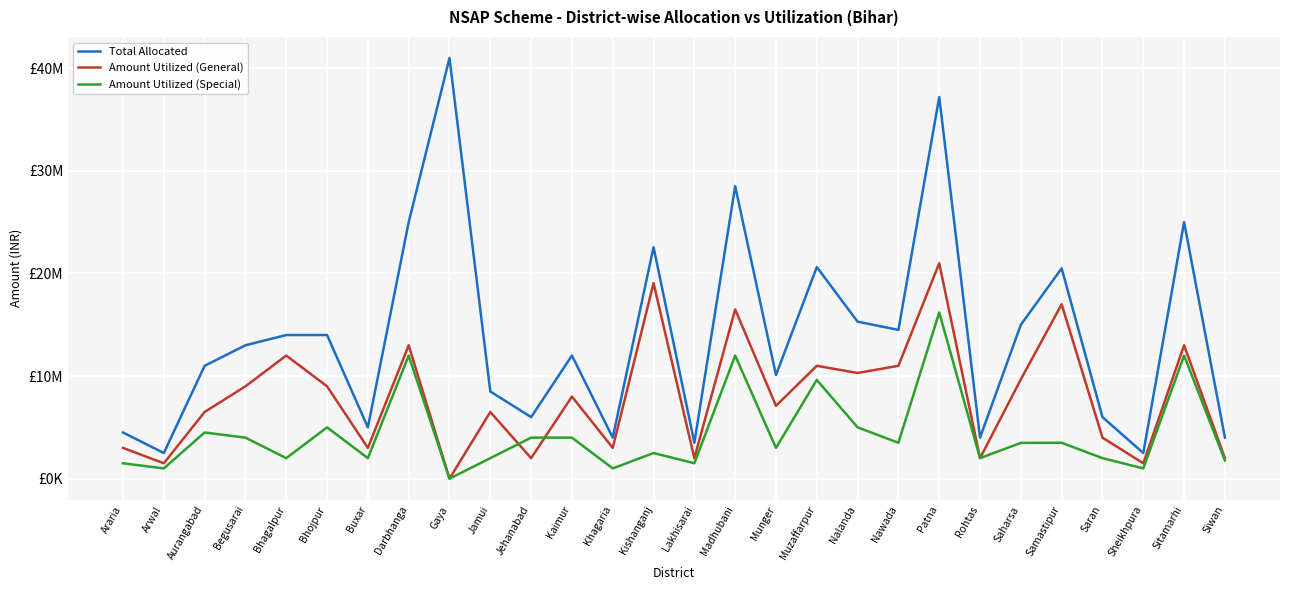

How many distinct data groups are displayed?

3